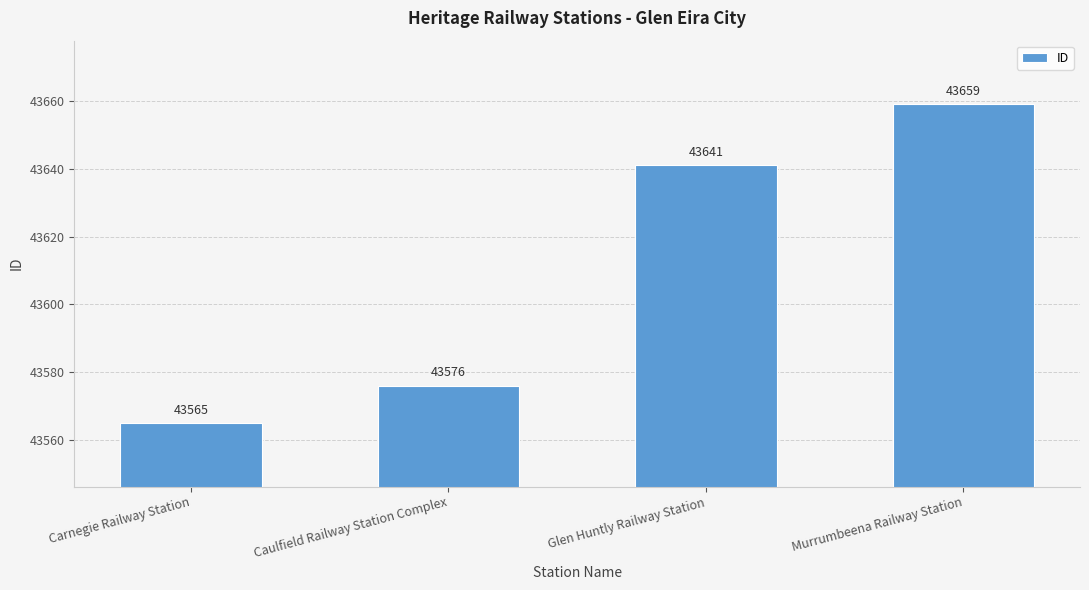

Reading left to right, list all the values displayed in this chart.

Carnegie Railway Station=43565	Caulfield Railway Station Complex=43576	Glen Huntly Railway Station=43641	Murrumbeena Railway Station=43659